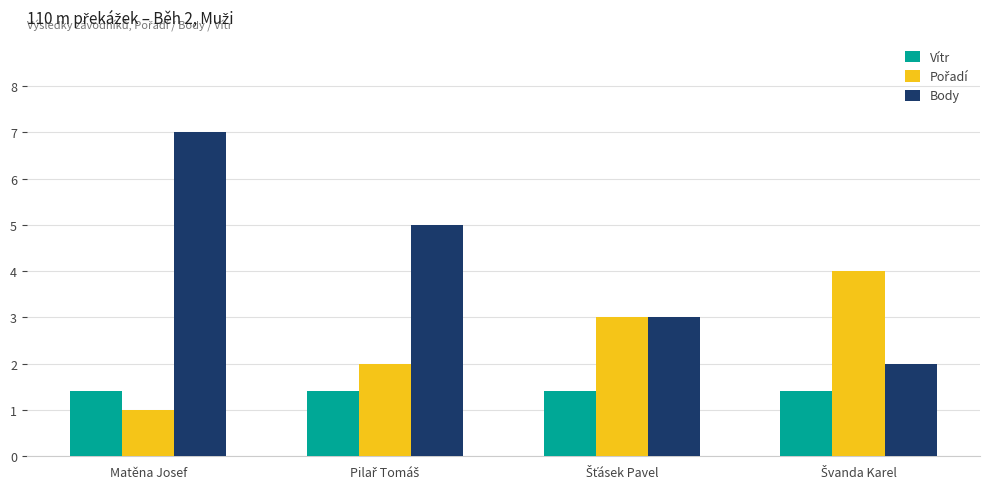

What is the sum of all Vítr values?

5.6